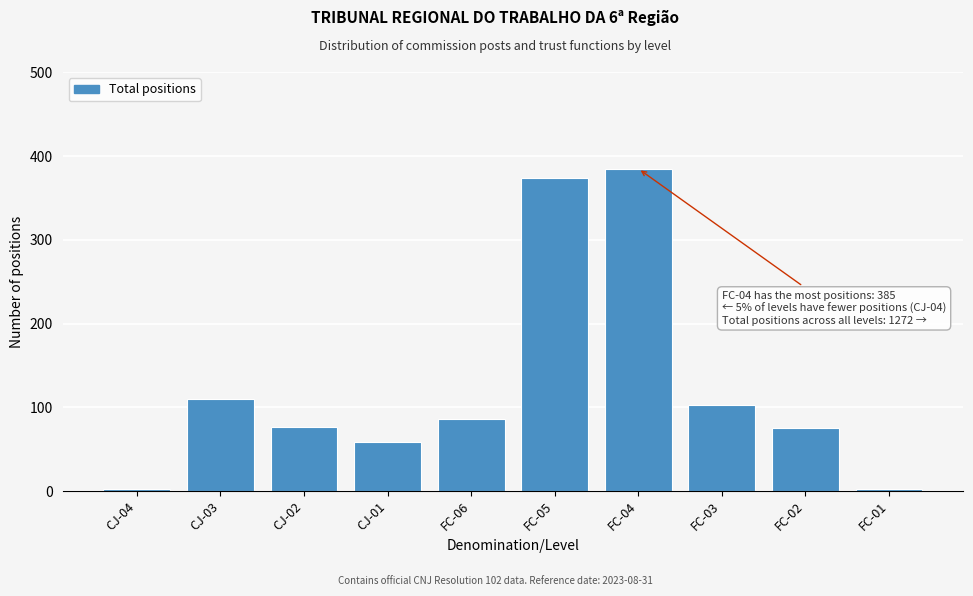

What is the value of the 9th bar from the left?

75